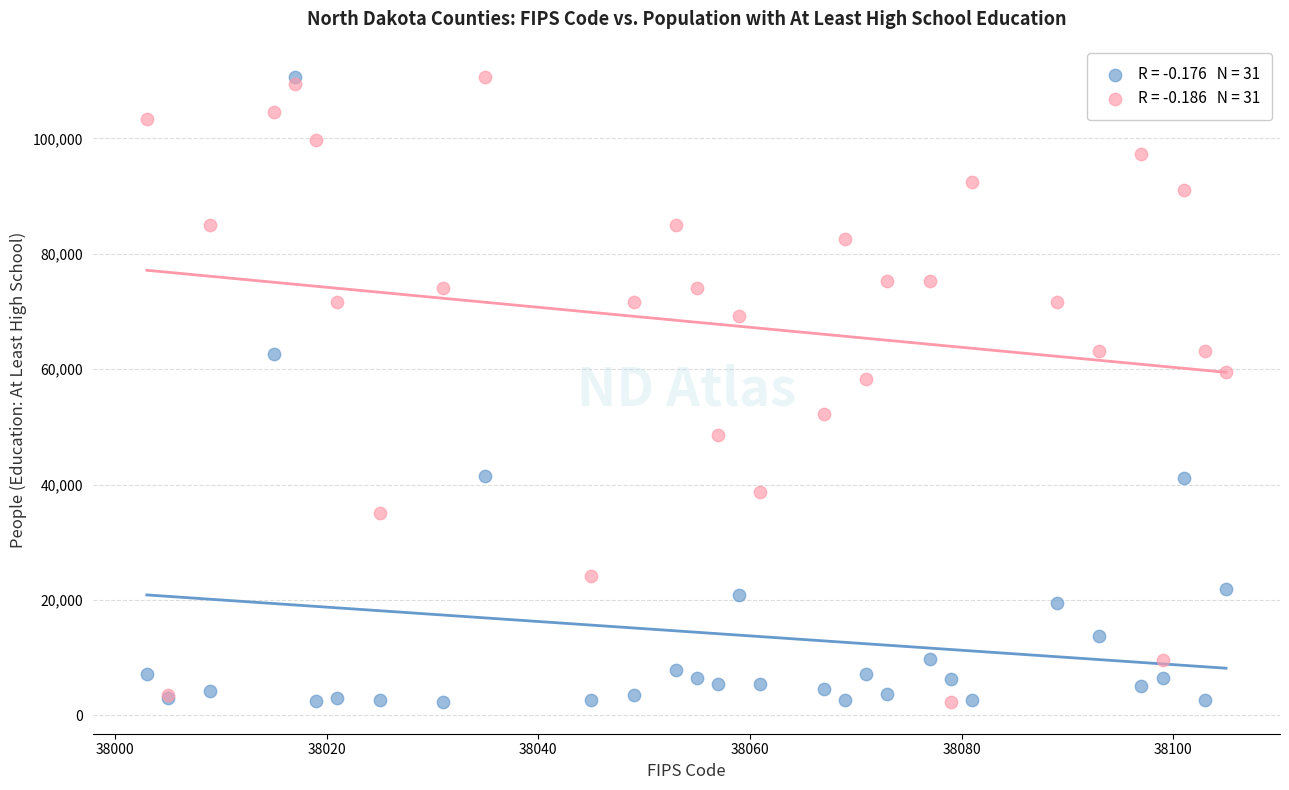

Across all series, what Y value is closest to 56425?

58252.9